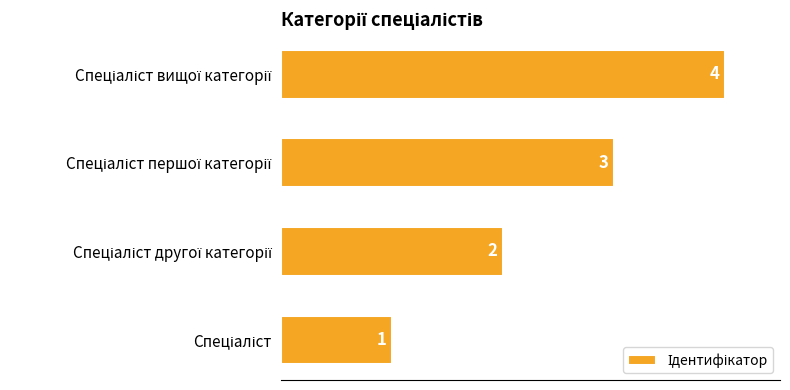

Are the bars horizontal?

Yes